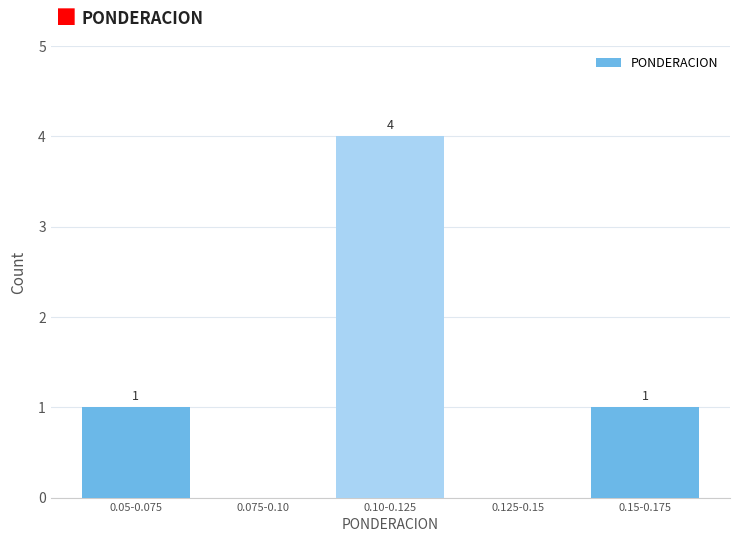

Reading left to right, list all the values displayed in this chart.

0.05-0.075=1	0.075-0.10=0	0.10-0.125=4	0.125-0.15=0	0.15-0.175=1